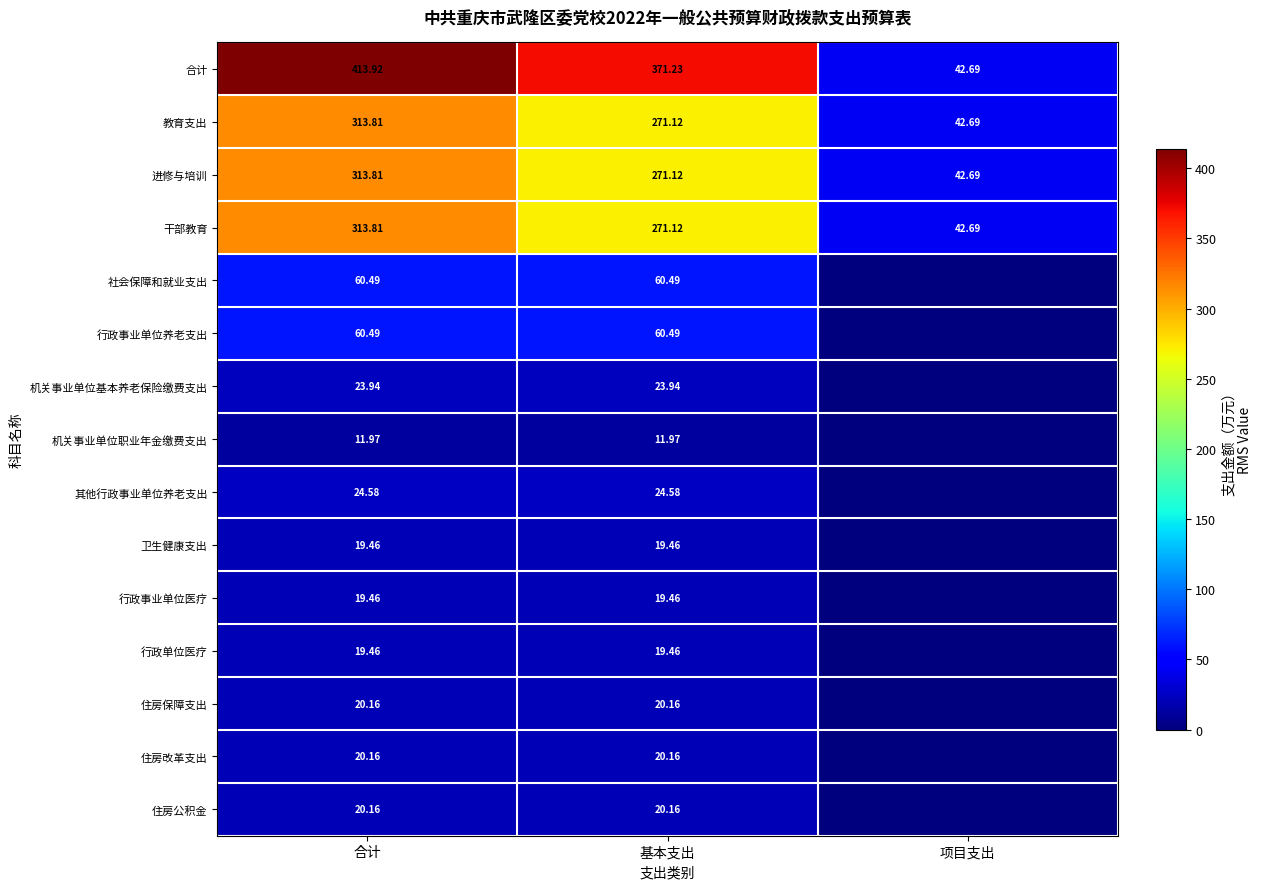

List the labels in order of 进修与培训 value, largest first.

合计, 基本支出, 项目支出